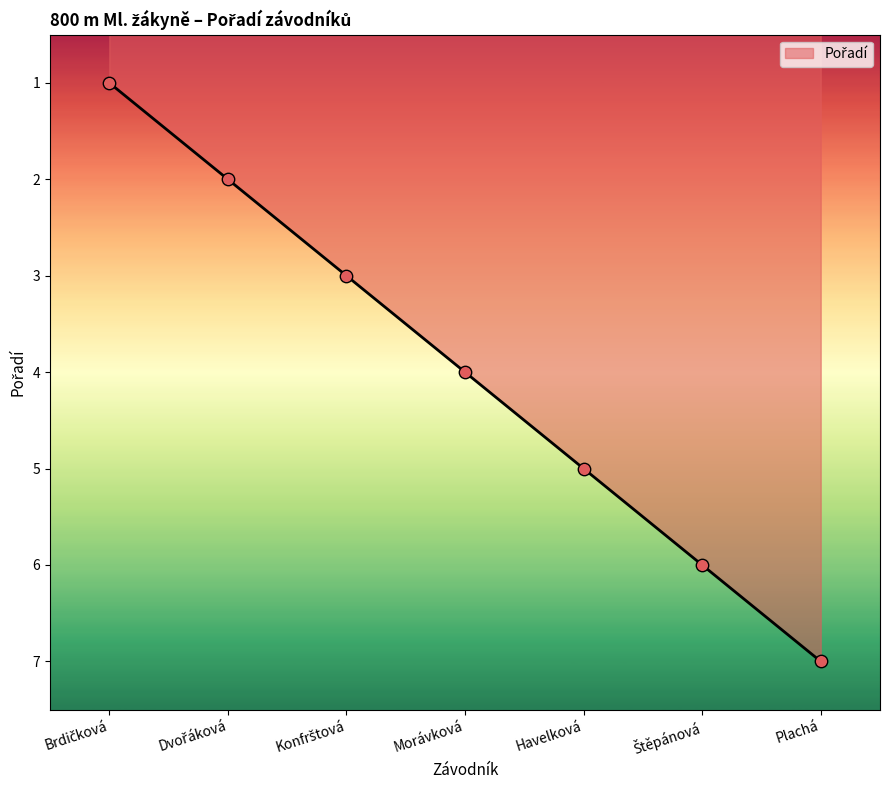

Between Havelková and Morávková, which is larger?

Havelková